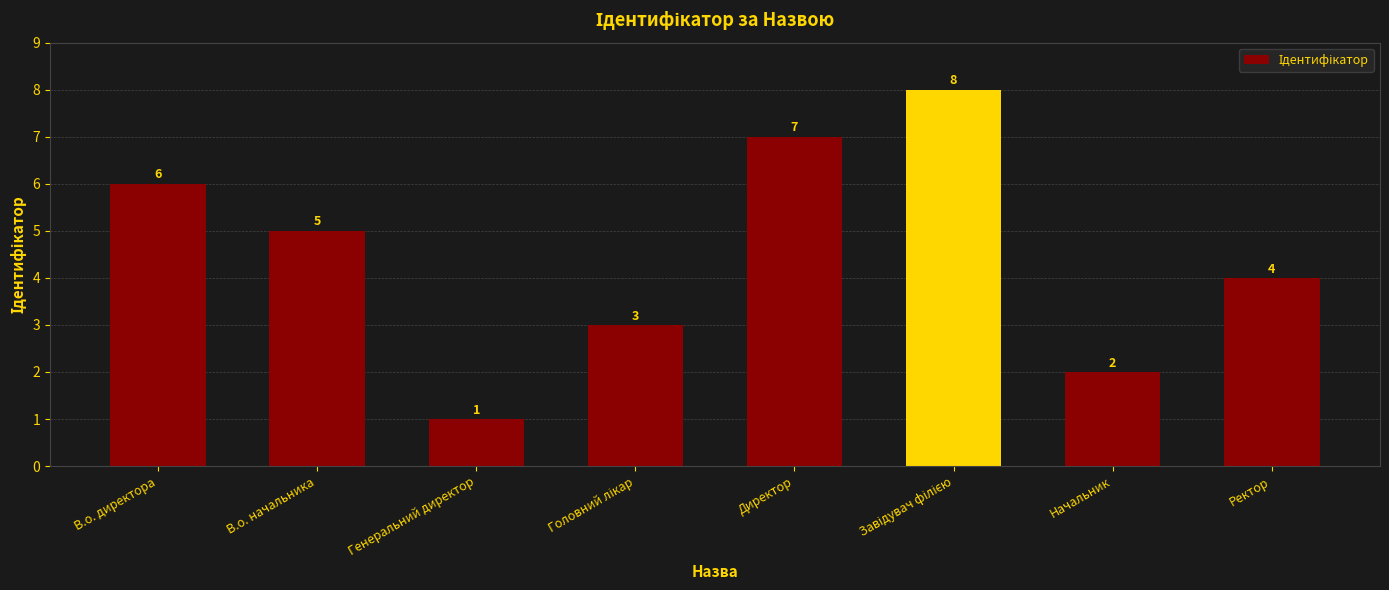

What is the sum of all values?

36